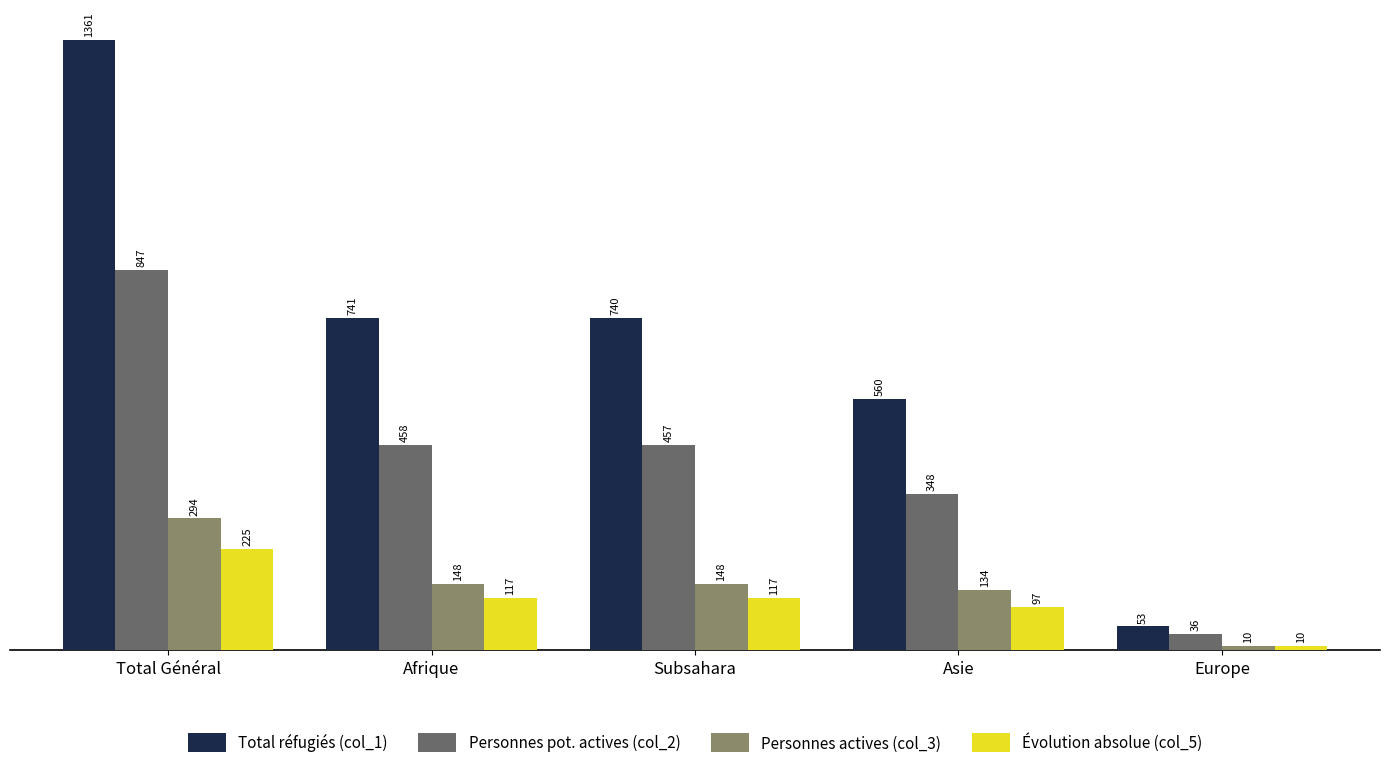

What is the greatest value displayed?

1361